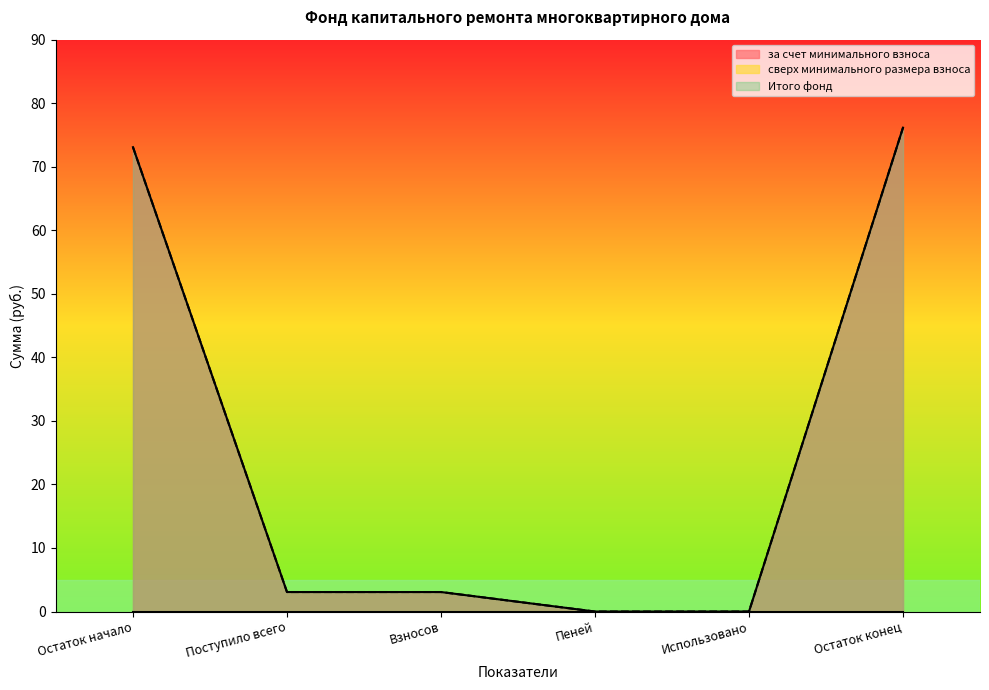

Rank the series by their maximum value, from lowest to highest.

за счет минимального взноса, Итого фонд